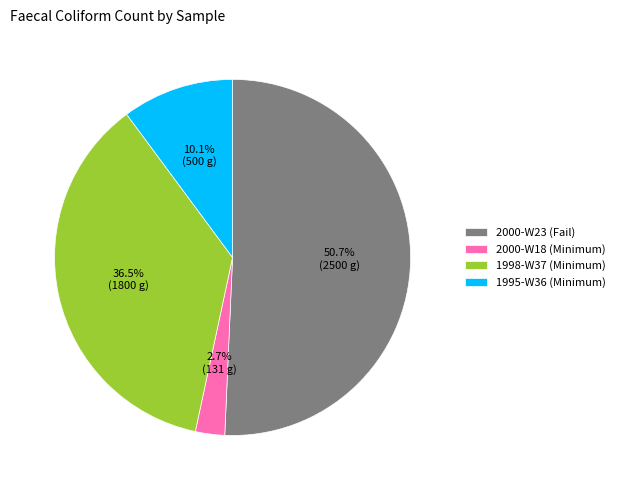

What is the largest slice in the pie chart?

2000-W23 (Fail)